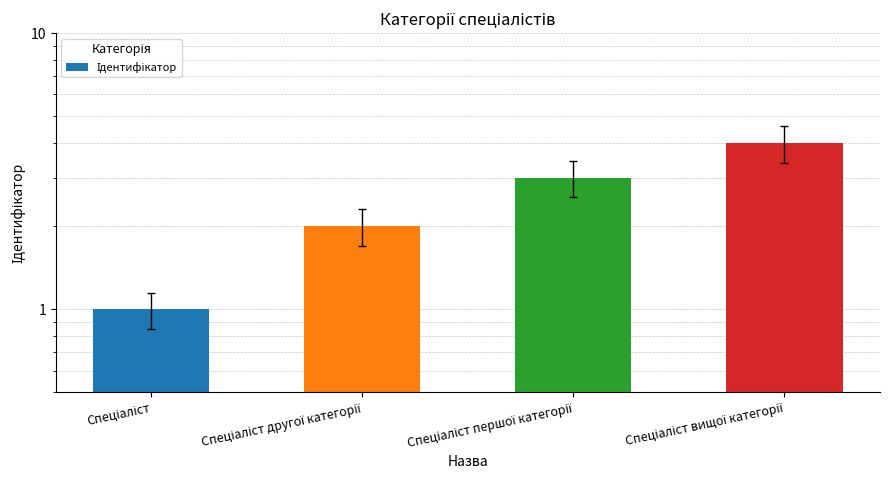

Count the values in the range 2 to 4.

3